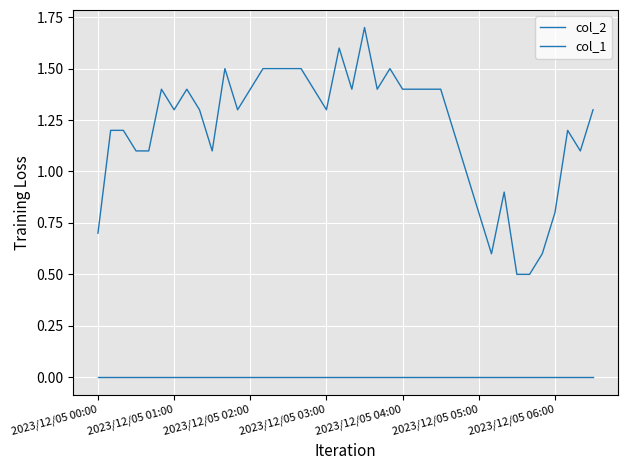

Is this an area chart (filled region under the line)?

No